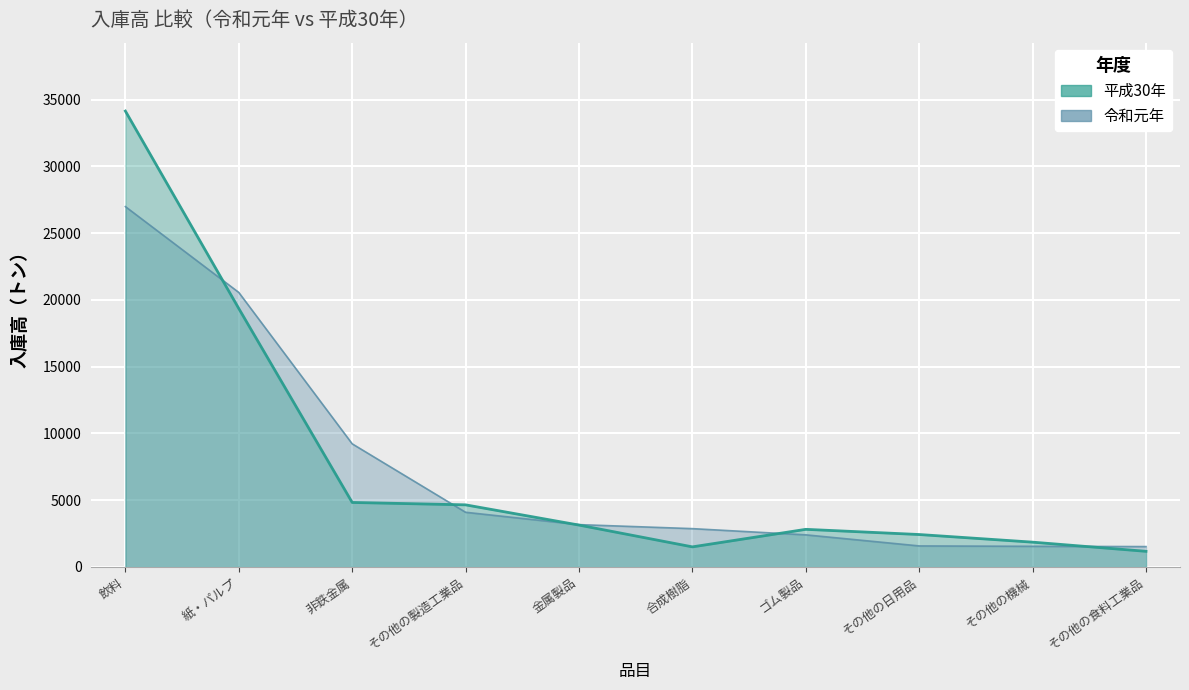

What is the spread (max minus min) of values at その他の製造工業品?

556